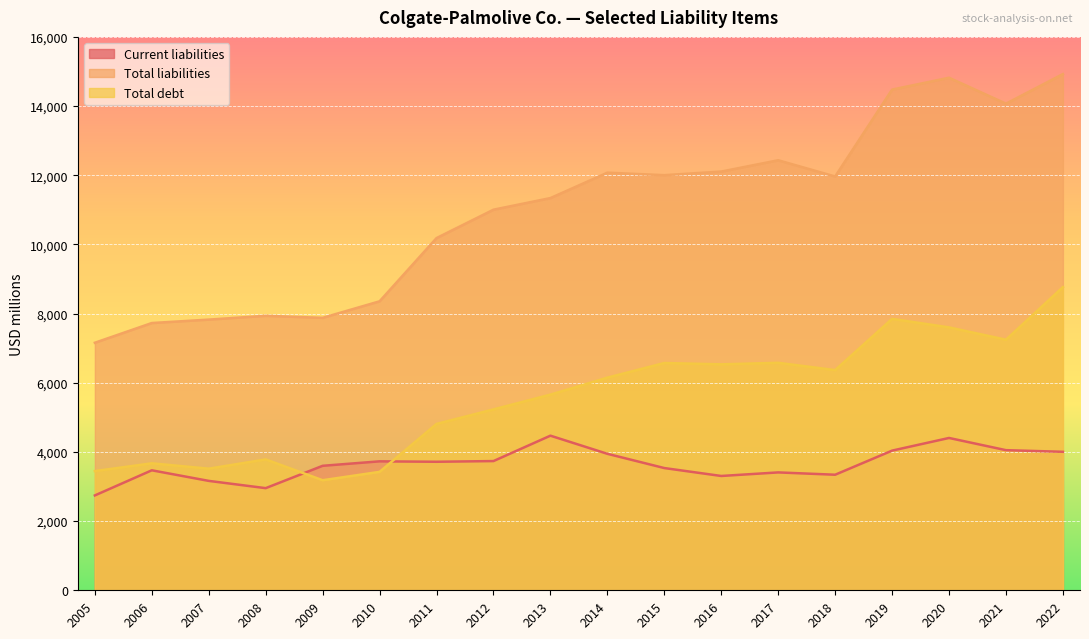

How many data points in Total liabilities are above 11964?

8